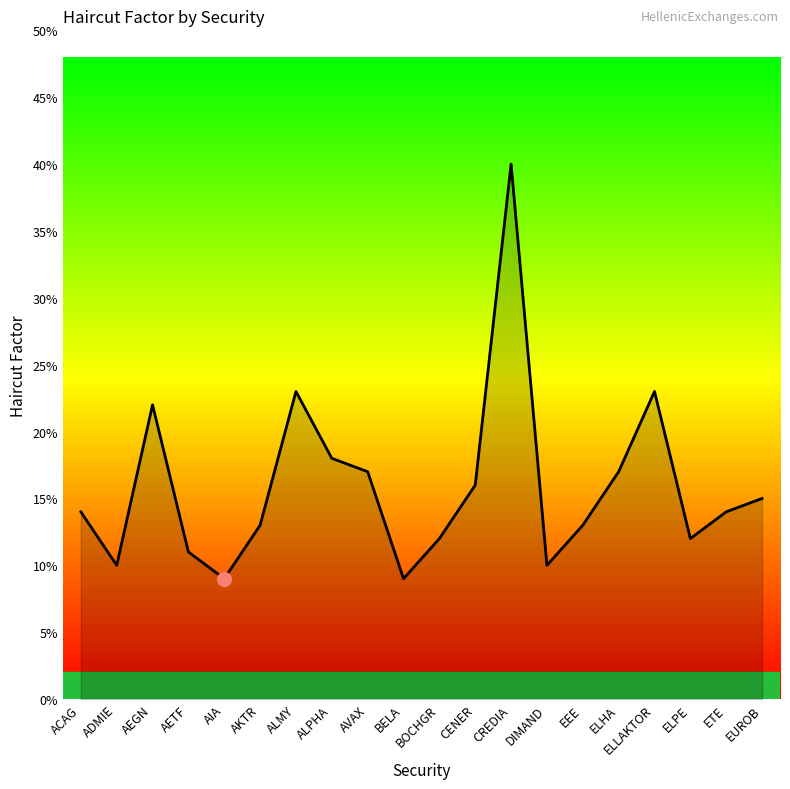

Does the chart have visible grid lines?

No